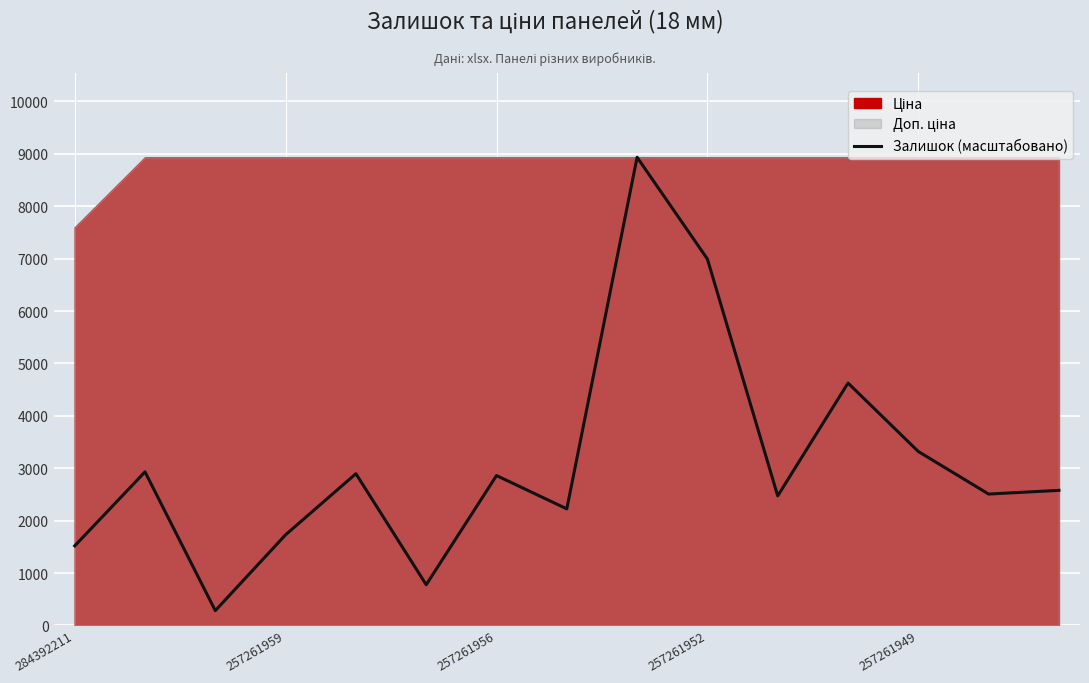

What is the highest value of the Залишок (масштабовано) series?

8934.1